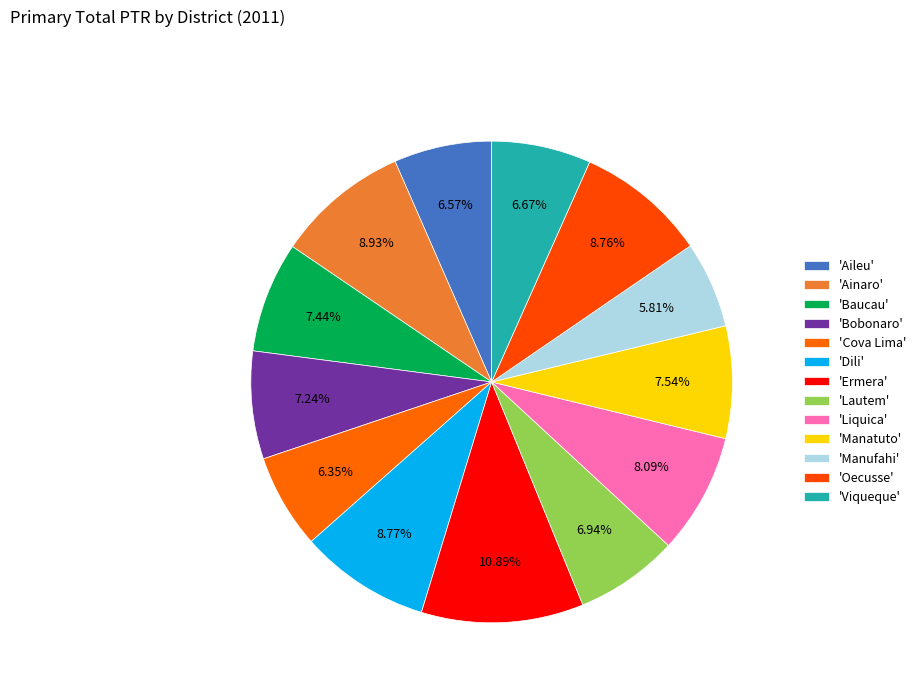

To the nearest percent, what is the difference between the largest and smallest slice percentages?

5%